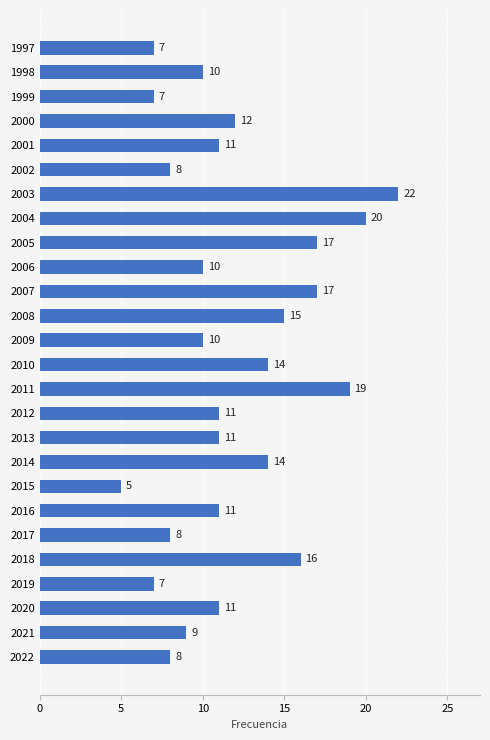

Is it true that the value at 2003 is 10?

False